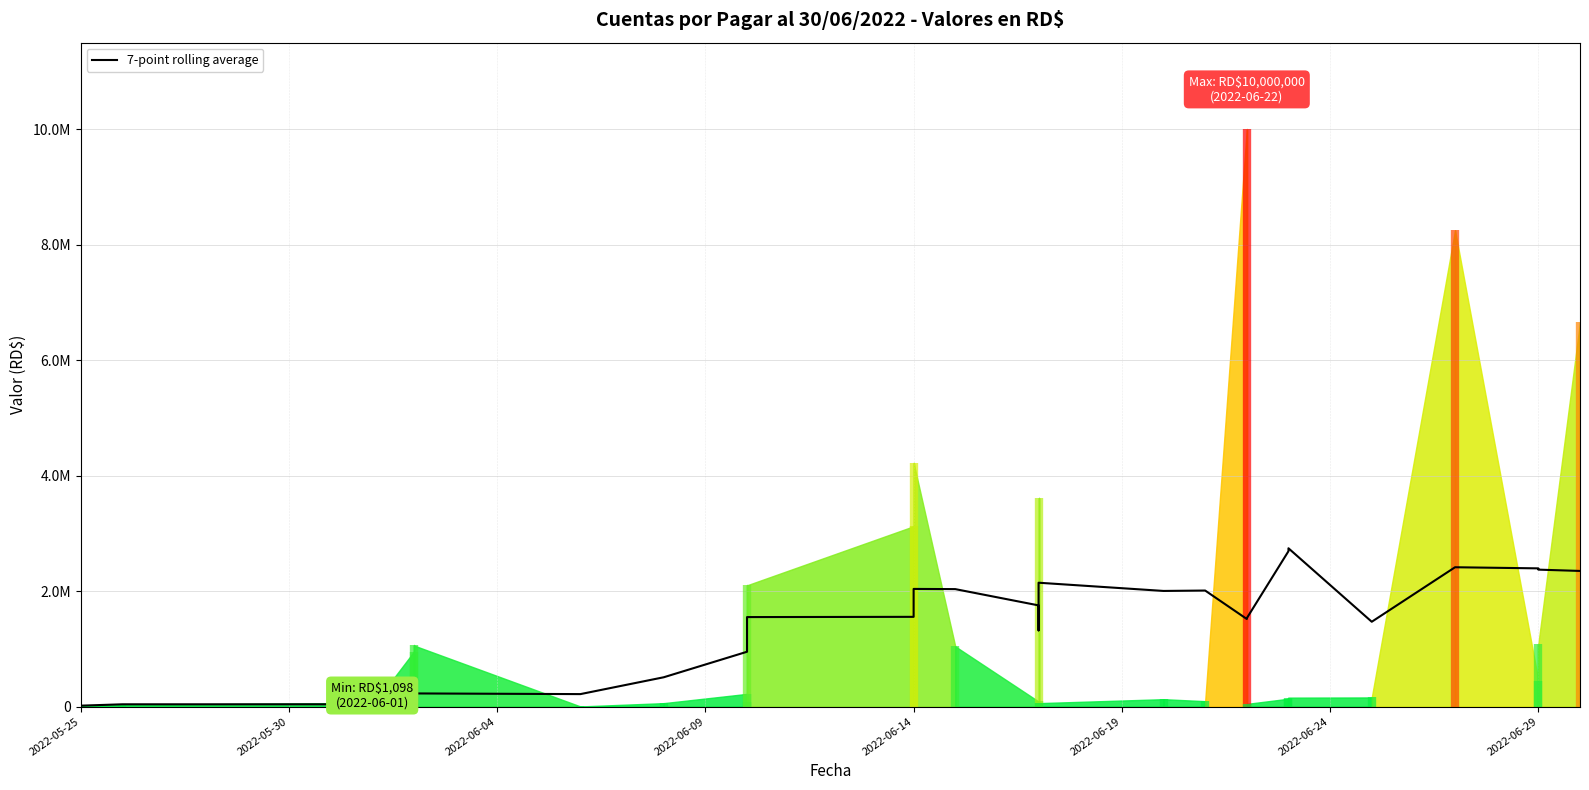

How many interior local valleys (lower than both neighbors) does the data have?

5